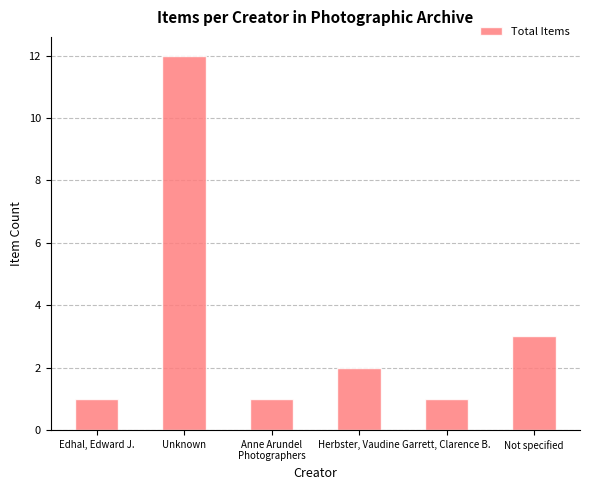

What is the difference between the values at Edhal, Edward J. and Not specified?

2